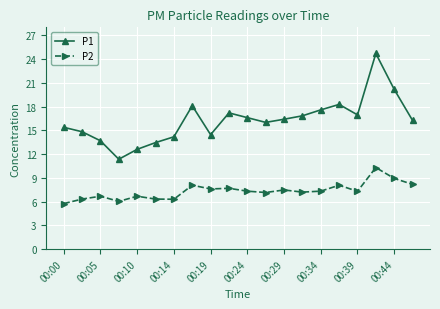

List the series in order of their overall mean, lowest first.

P2, P1